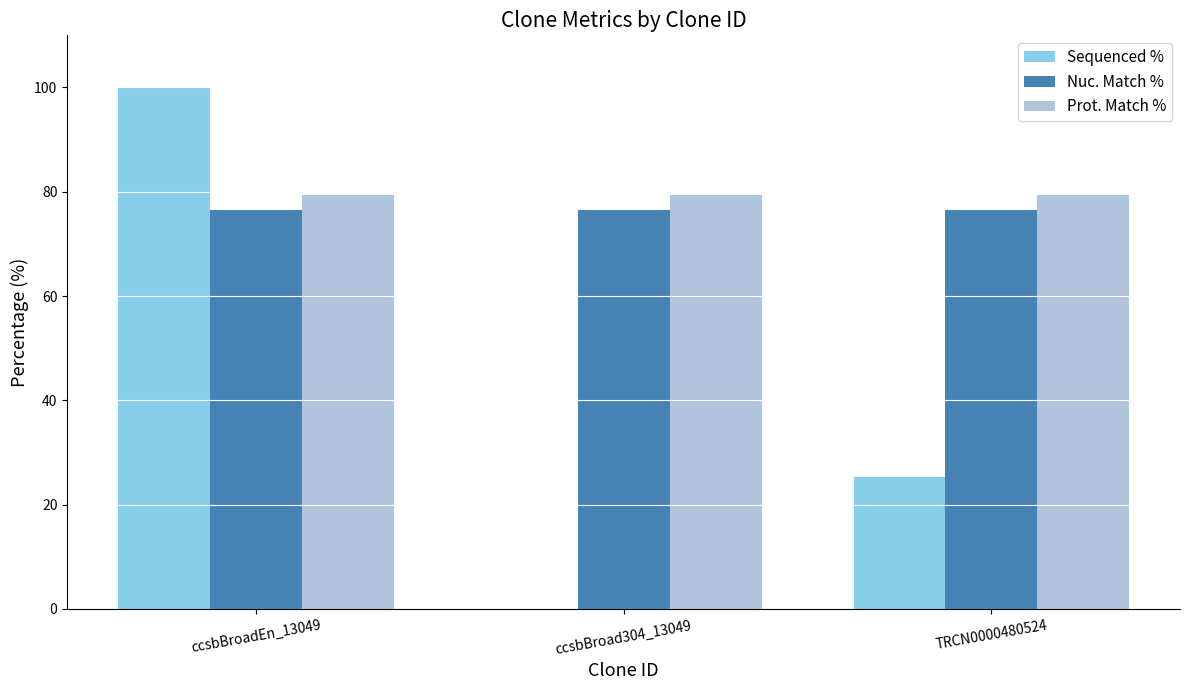

Reading left to right, list all the values displayed in this chart.

Sequenced %: ccsbBroadEn_13049=100.0	ccsbBroad304_13049=0.0	TRCN0000480524=25.3
Nuc. Match %: ccsbBroadEn_13049=76.6	ccsbBroad304_13049=76.6	TRCN0000480524=76.6
Prot. Match %: ccsbBroadEn_13049=79.3	ccsbBroad304_13049=79.3	TRCN0000480524=79.3